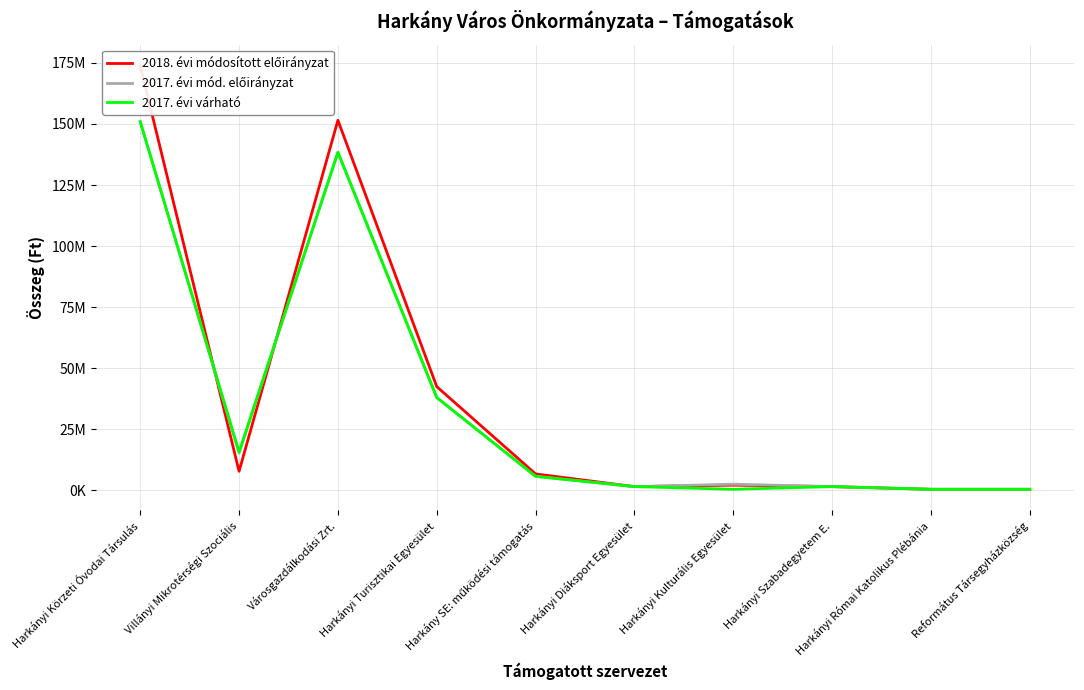

What is the sum of all 2017. évi várható values?

352861088